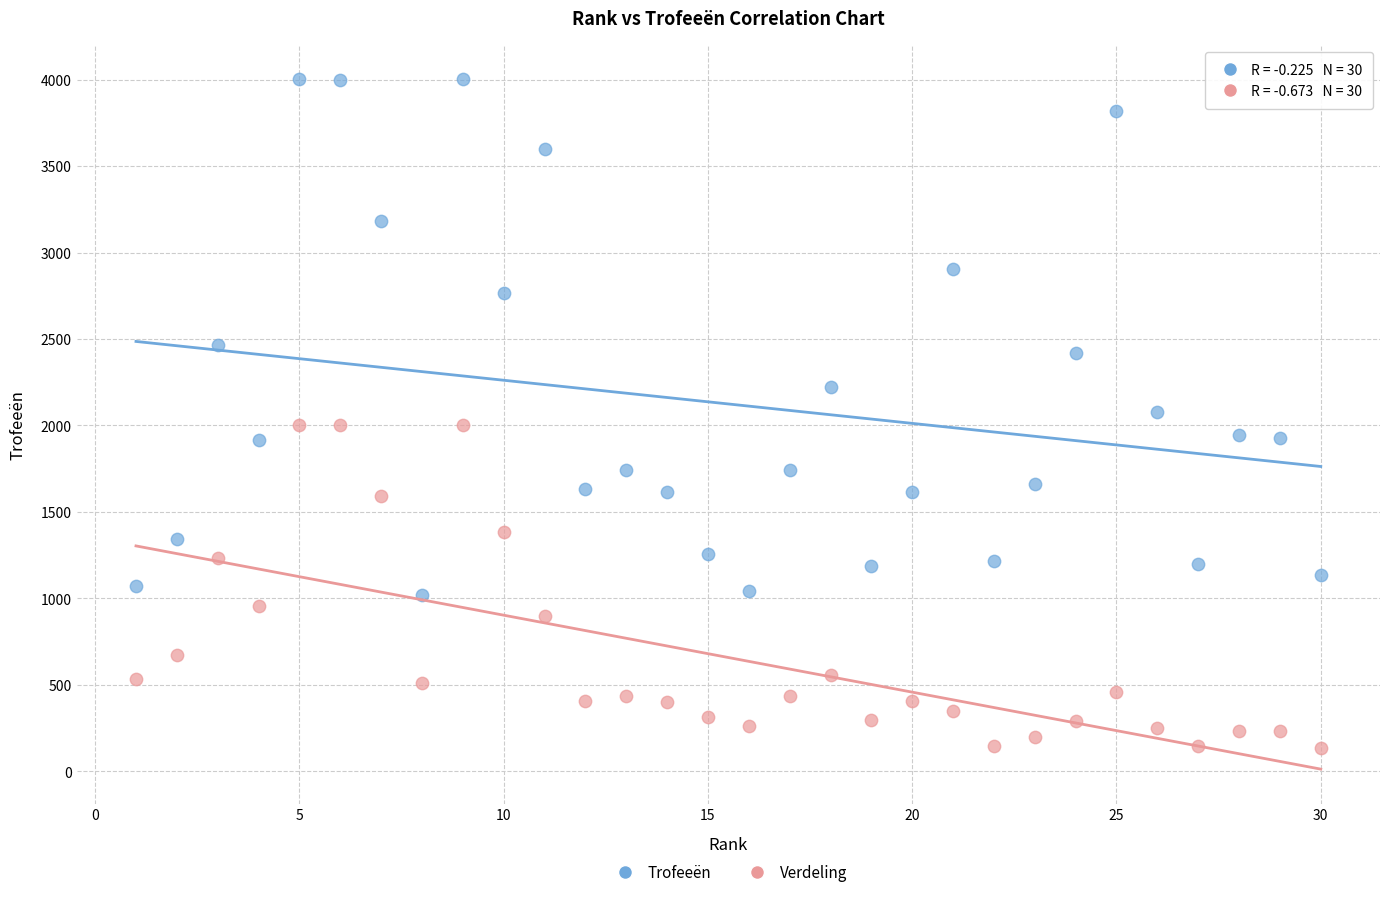

In the Trofeeën series, what Y value is closest to 2510?

2464